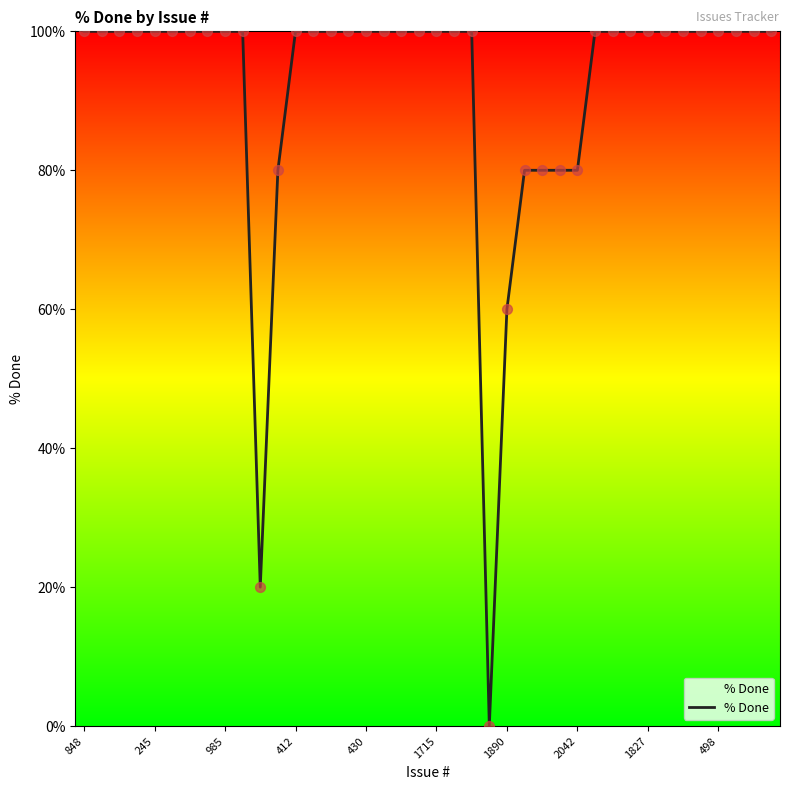

What is the greatest value displayed?

100